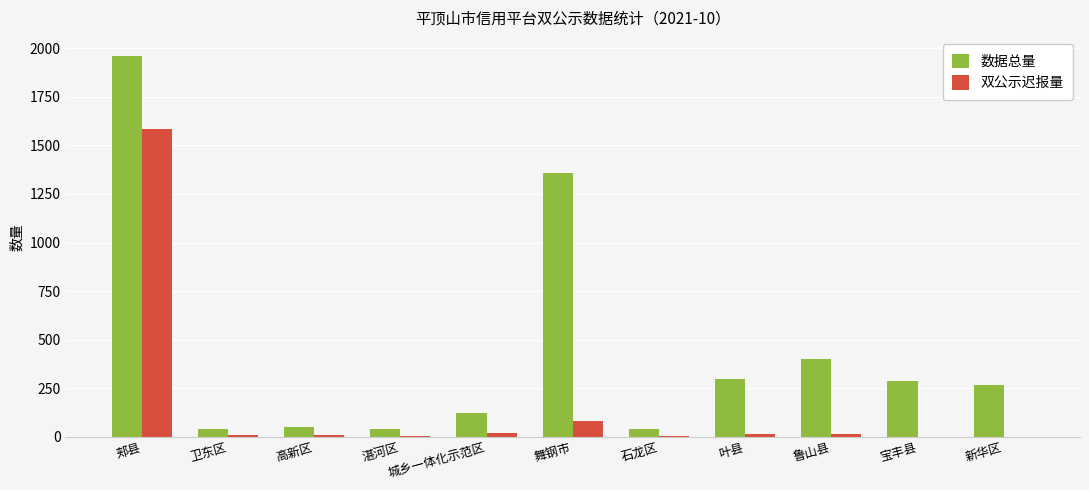

True or false: 双公示迟报量 has a value of 18 at 城乡一体化示范区.

True